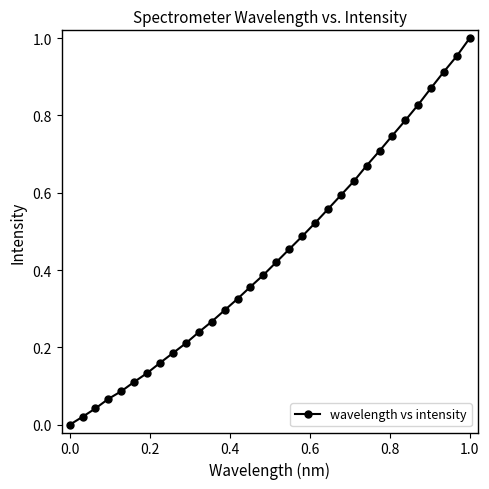

What is the sum of all values?

14.0